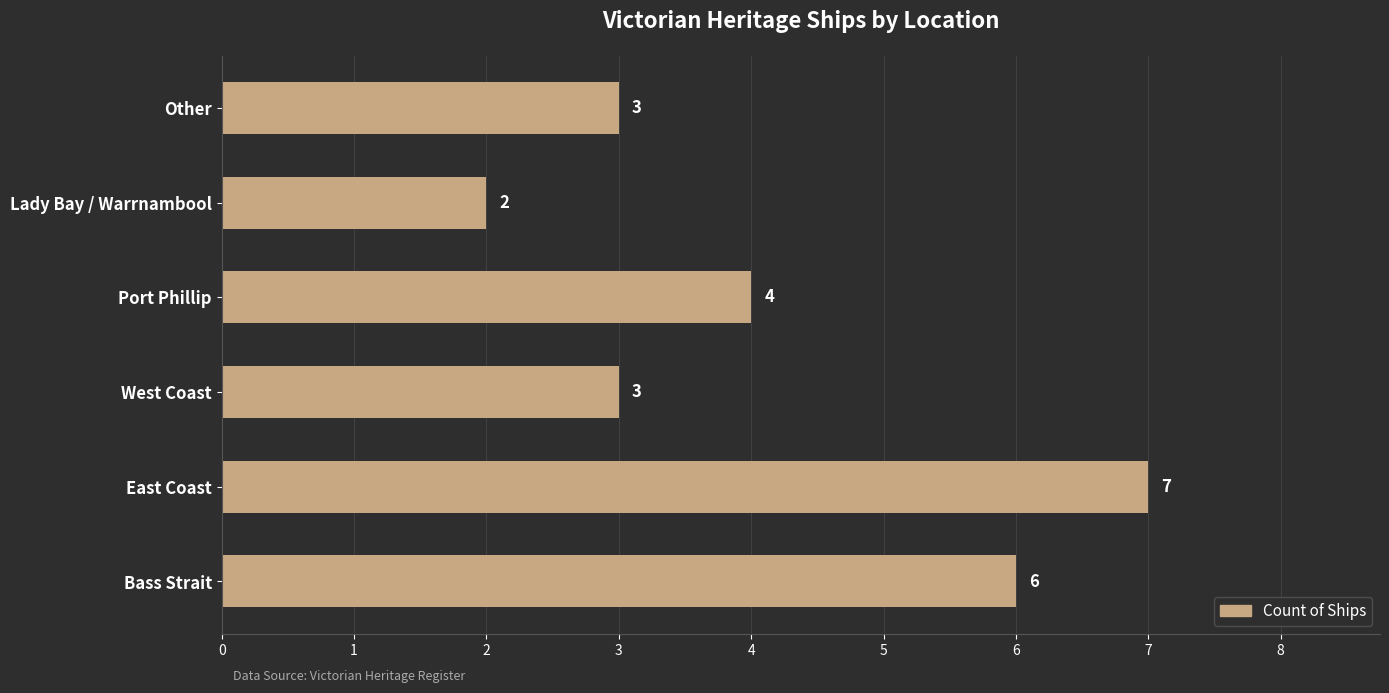

What is the sum of all values?

25